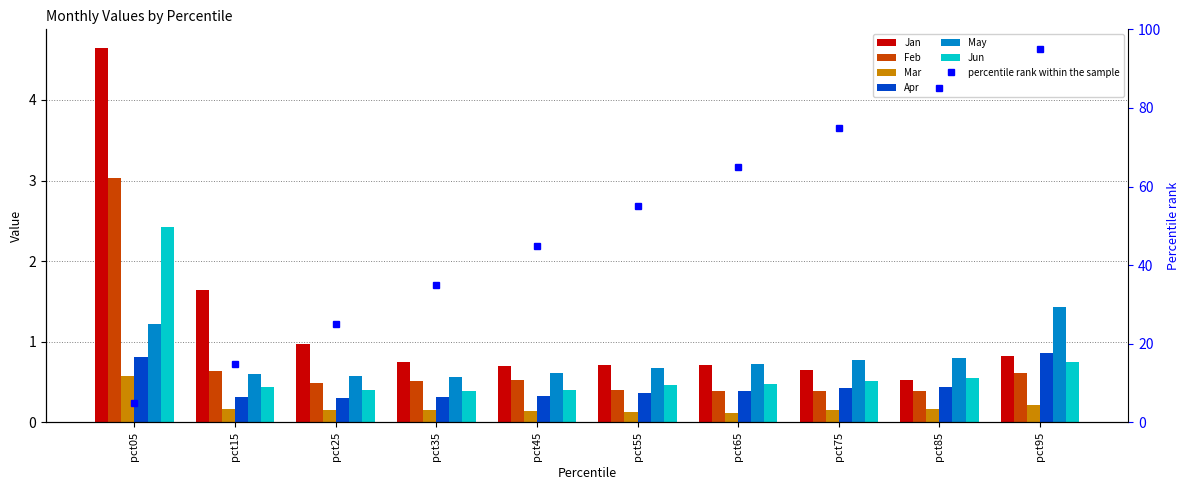

Reading left to right, extract all data points from this chart.

Jan: 4.6	1.6	1.0	0.8	0.7	0.7	0.7	0.6	0.5	0.8
Feb: 3.0	0.6	0.5	0.5	0.5	0.4	0.4	0.4	0.4	0.6
Mar: 0.6	0.2	0.2	0.2	0.1	0.1	0.1	0.2	0.2	0.2
Apr: 0.8	0.3	0.3	0.3	0.3	0.4	0.4	0.4	0.4	0.9
May: 1.2	0.6	0.6	0.6	0.6	0.7	0.7	0.8	0.8	1.4
Jun: 2.4	0.4	0.4	0.4	0.4	0.5	0.5	0.5	0.5	0.8